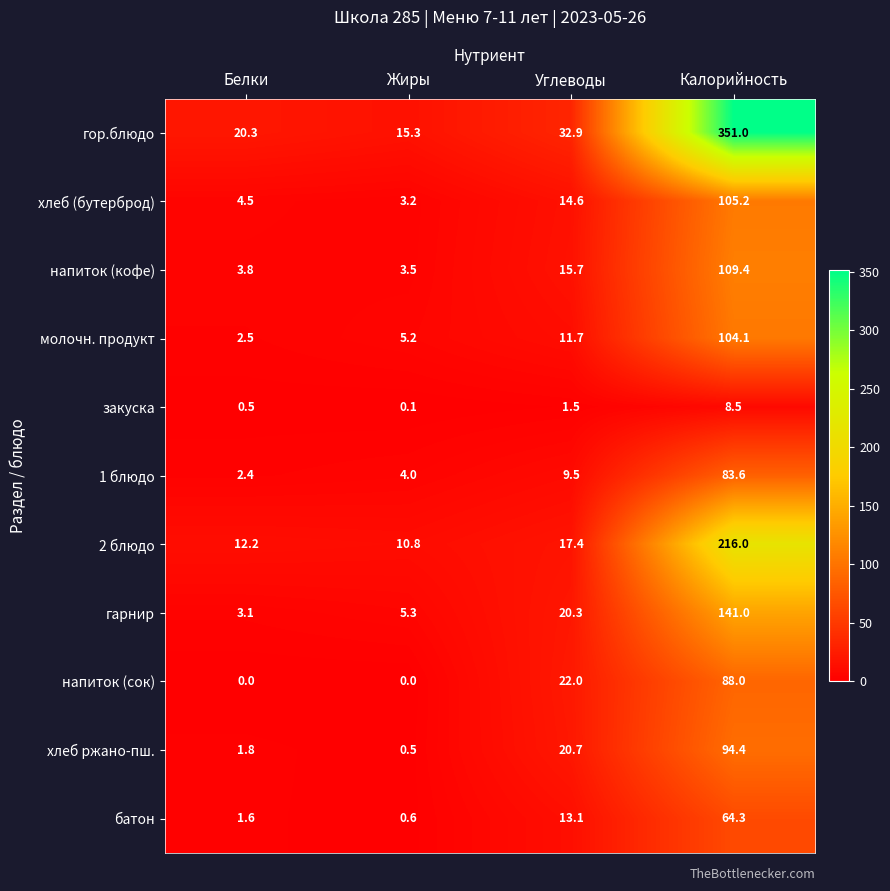

The value of напиток (сок) at Белки is 0.0. True or false?

True